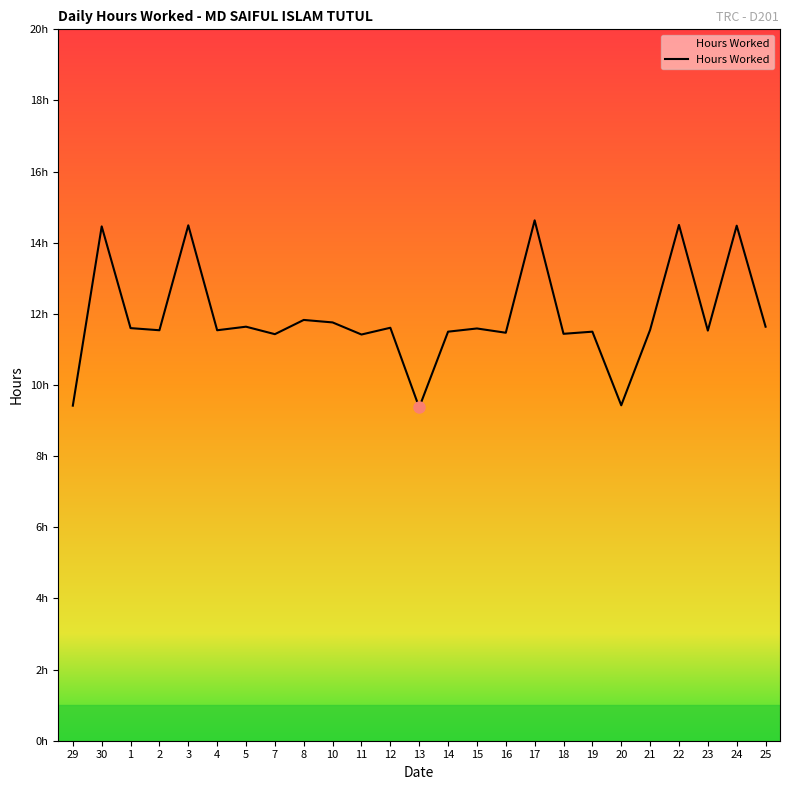

What is the change in value from 1 to 7?

-0.2